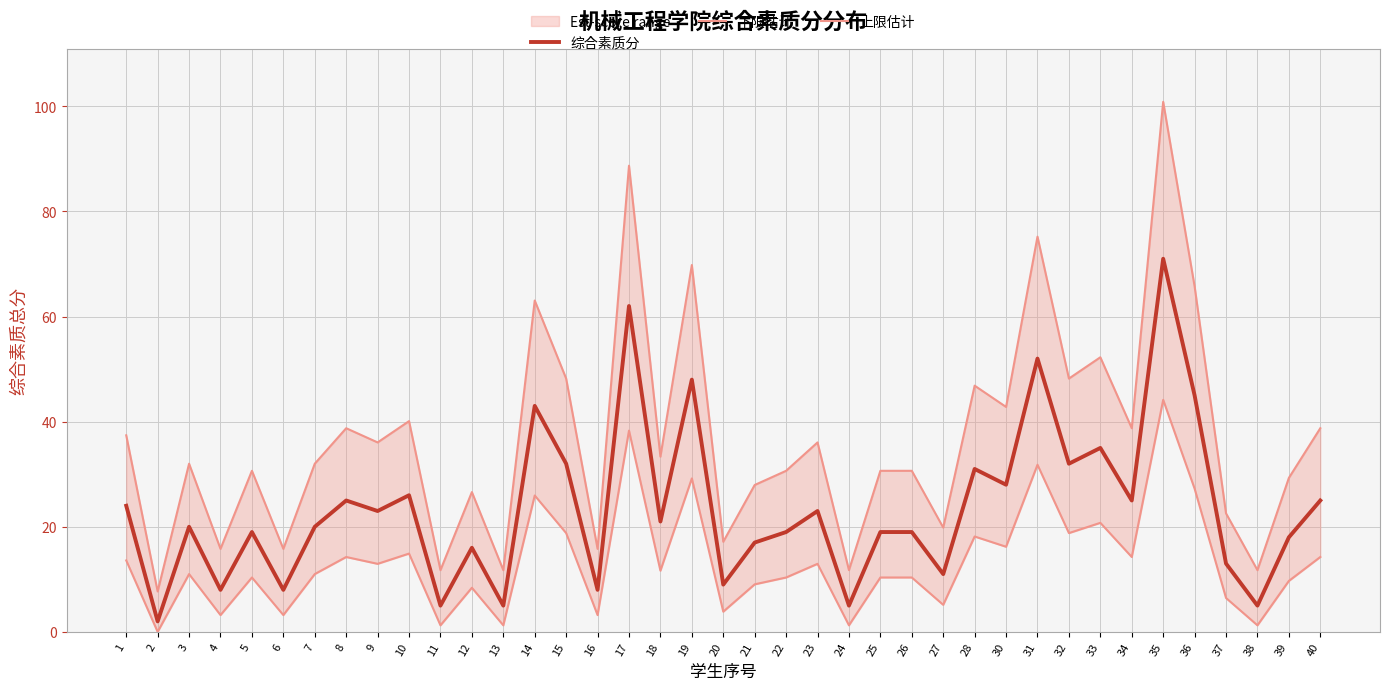

True or false: 下限估计 has more than 2 points higher than both neighbors.

True